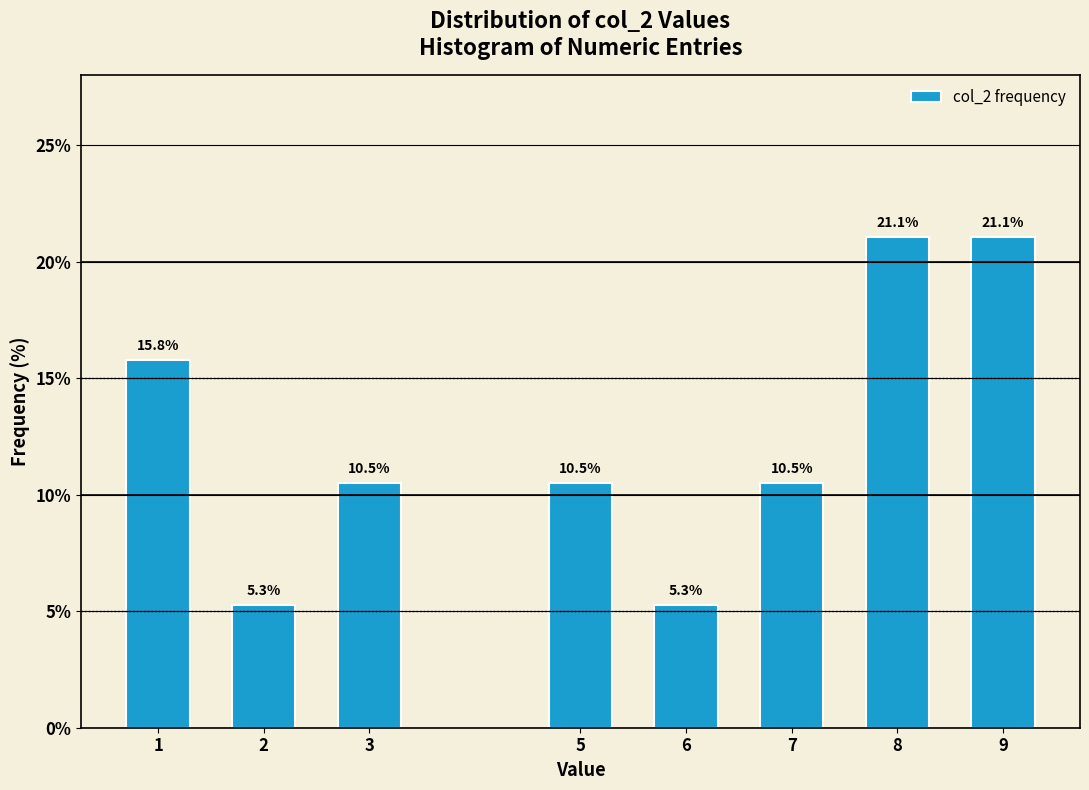

Reading left to right, extract all data points from this chart.

15.8	5.3	10.5	10.5	5.3	10.5	21.1	21.1